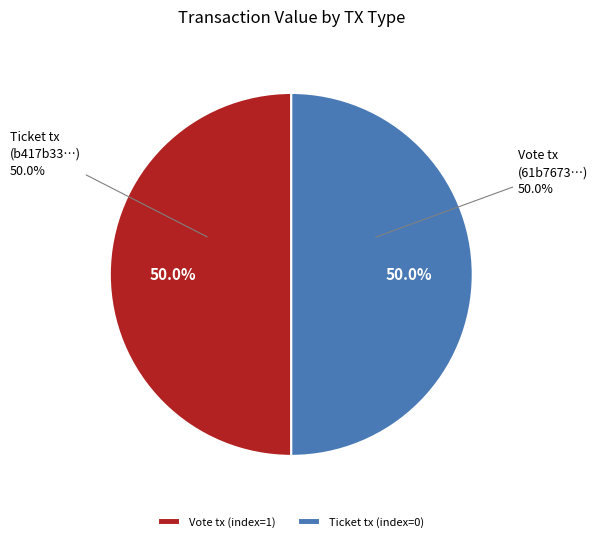

Which slice is the smallest?

Ticket tx (index=0)